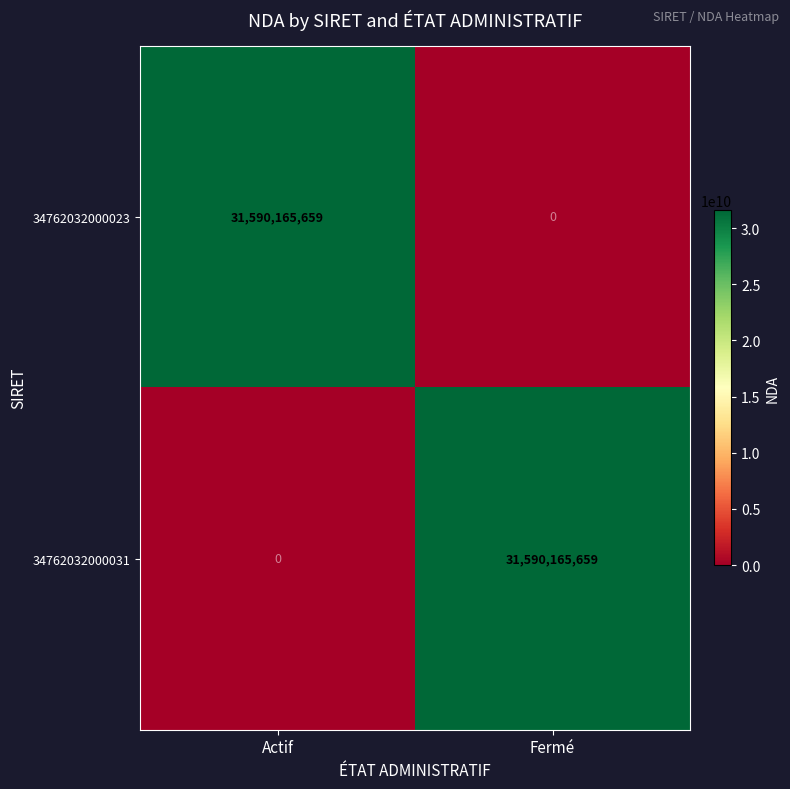

The 34762032000031 series shows 0 at Actif. True or false?

True